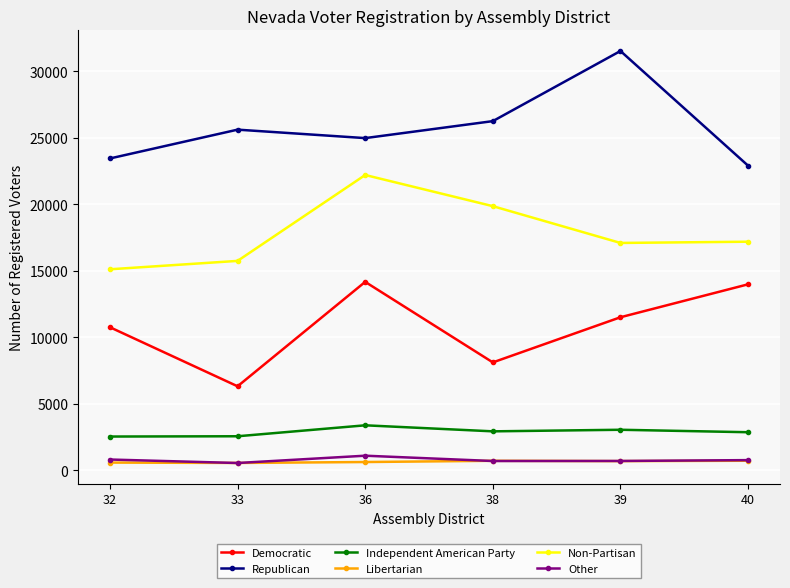

What is the difference between the maximum and minimum values in the Non-Partisan series?

7092